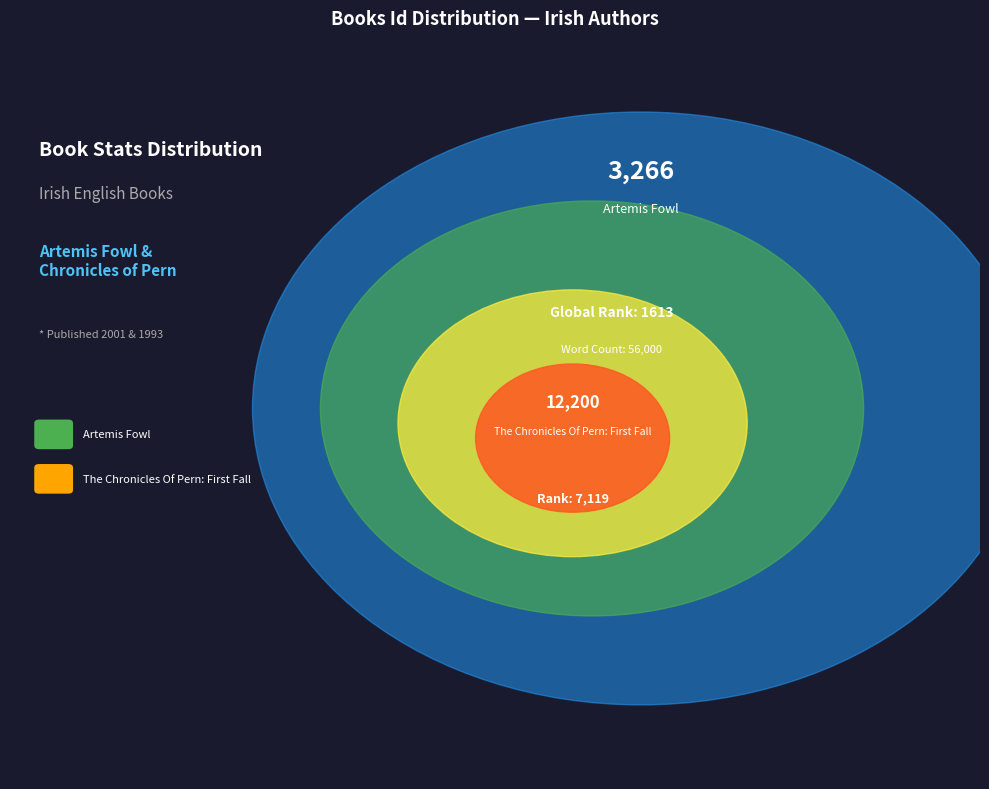

Is there a majority slice in this chart?

Yes